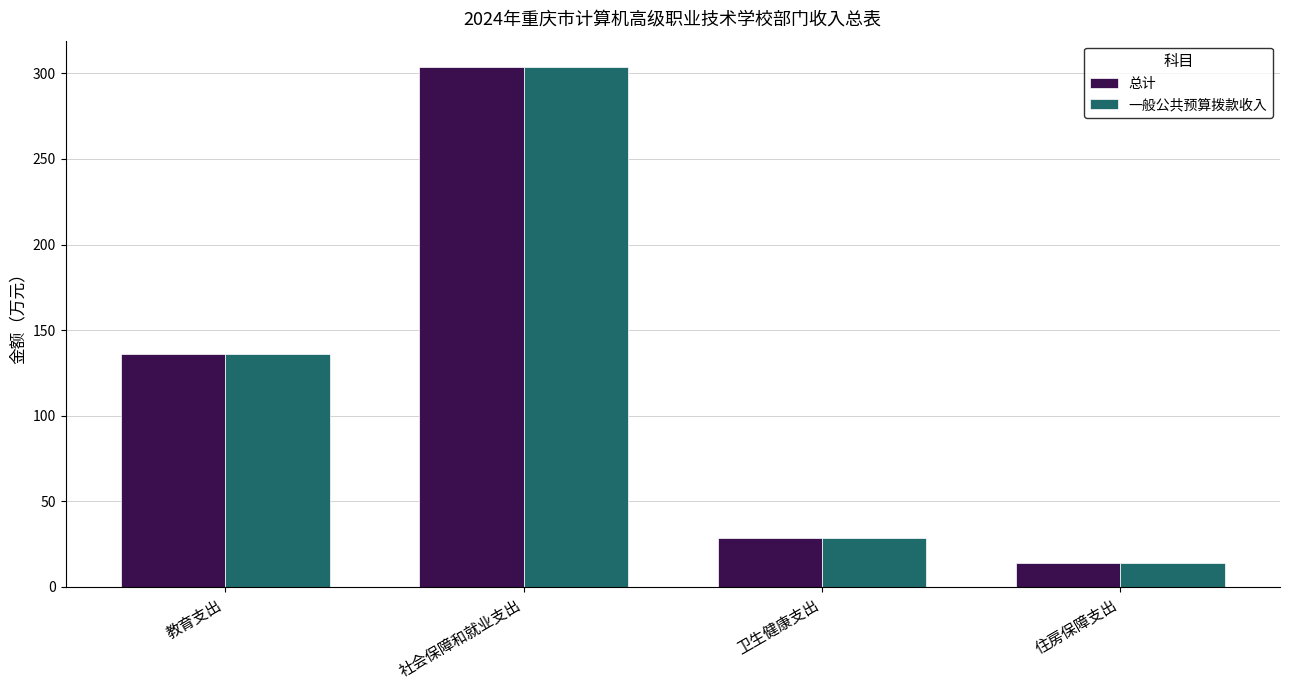

At which label does 总计 reach its peak?

社会保障和就业支出